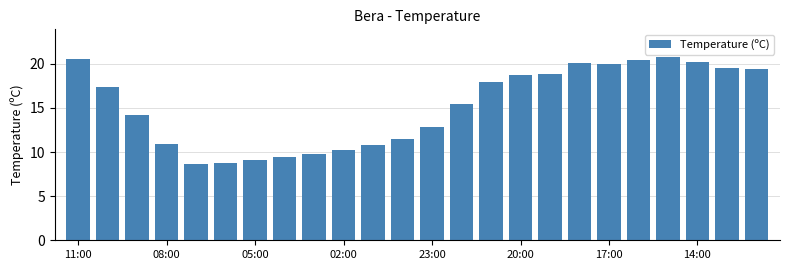

What is the average value?

15.2